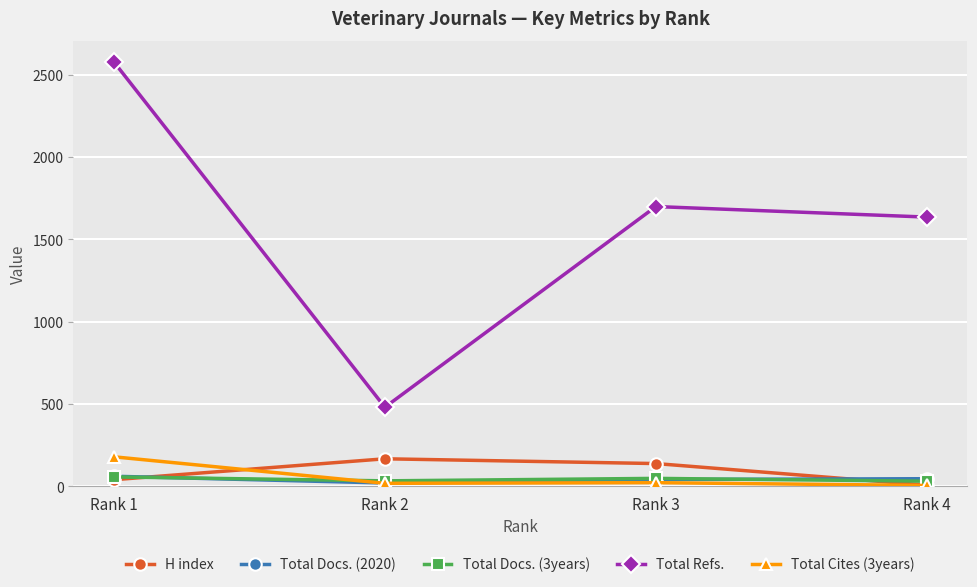

In Total Refs., how many points are higher than both neighbors (excluding endpoints)?

1